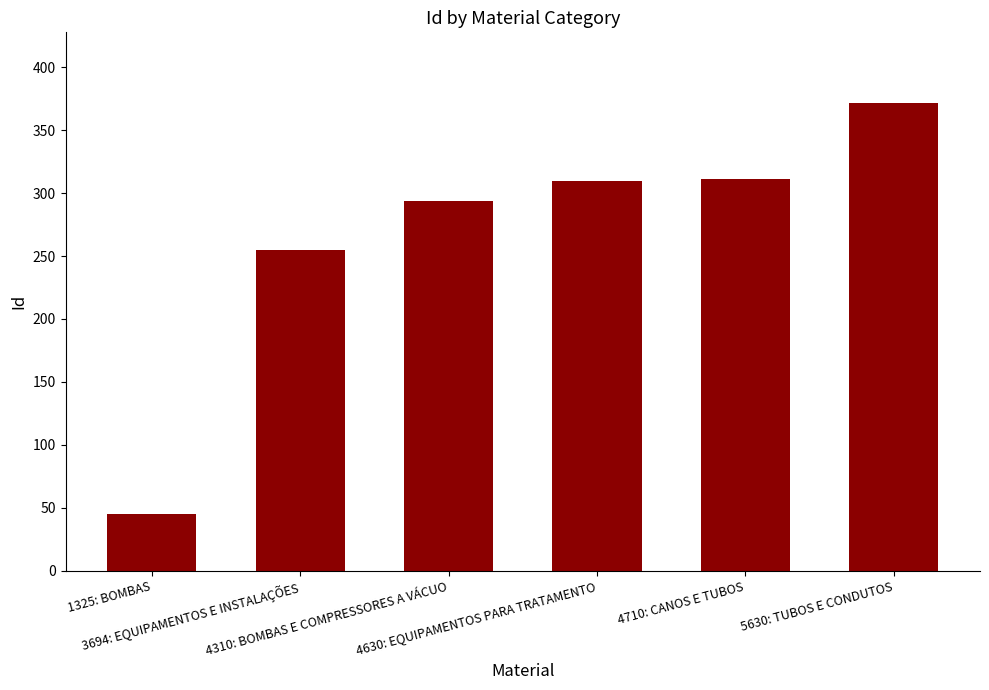

What is the sum of the values at 5630: TUBOS E CONDUTOS and 1325: BOMBAS?

417